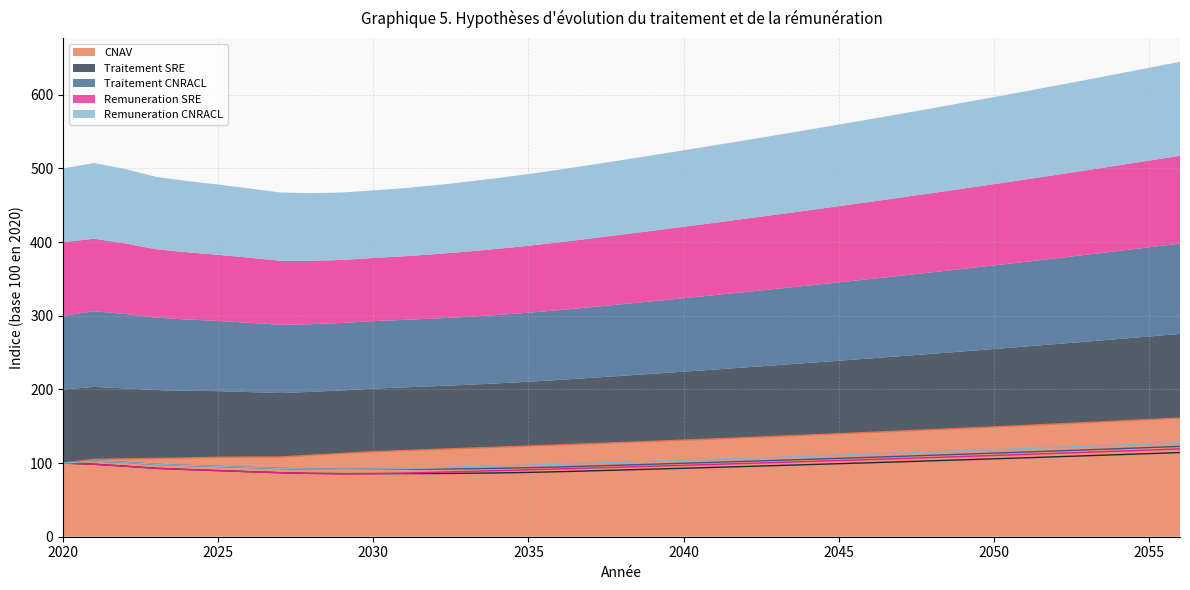

Which has a higher value, 2035 or 2036?

2036